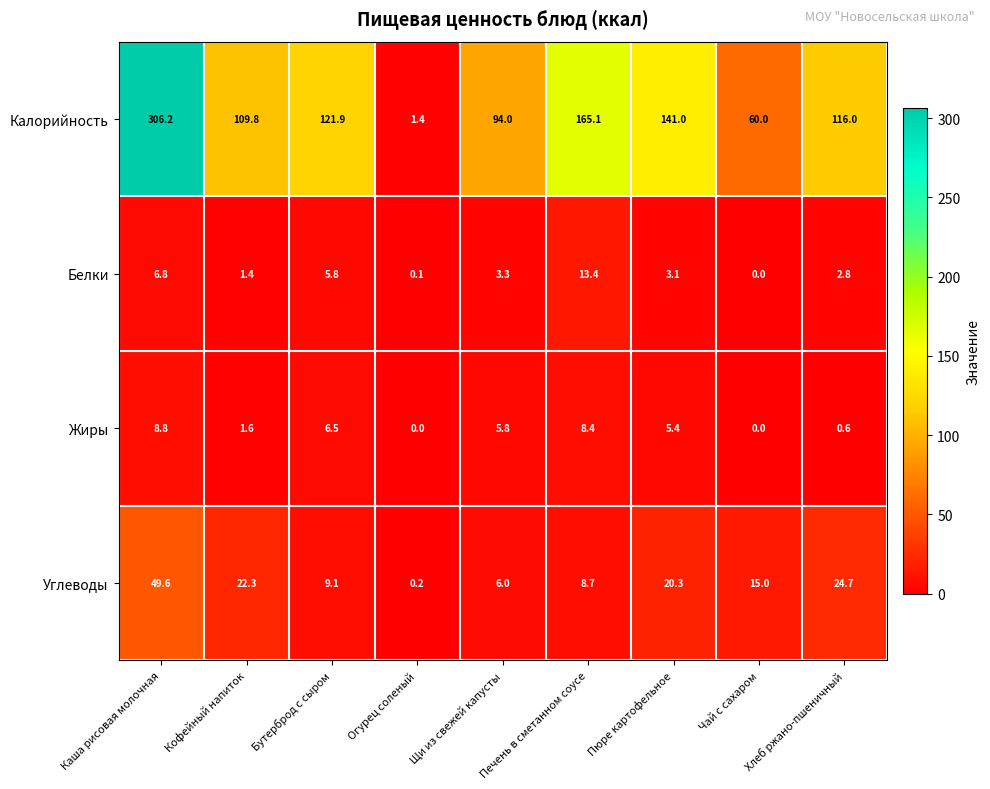

Is it true that Белки equals 1.4 at Кофейный напиток?

True